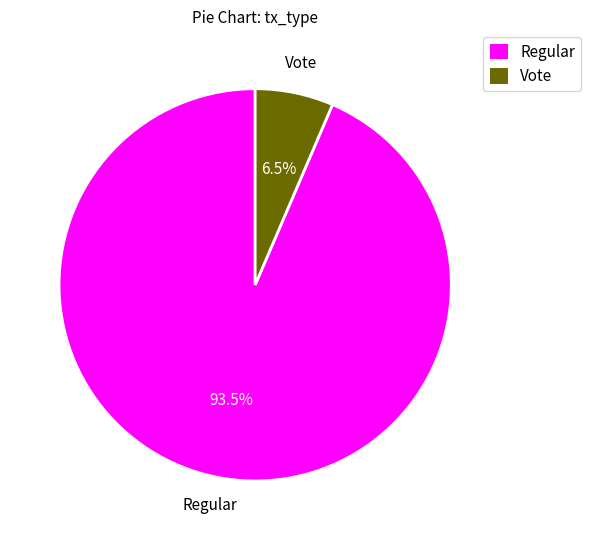

Which category accounts for the majority?

Regular